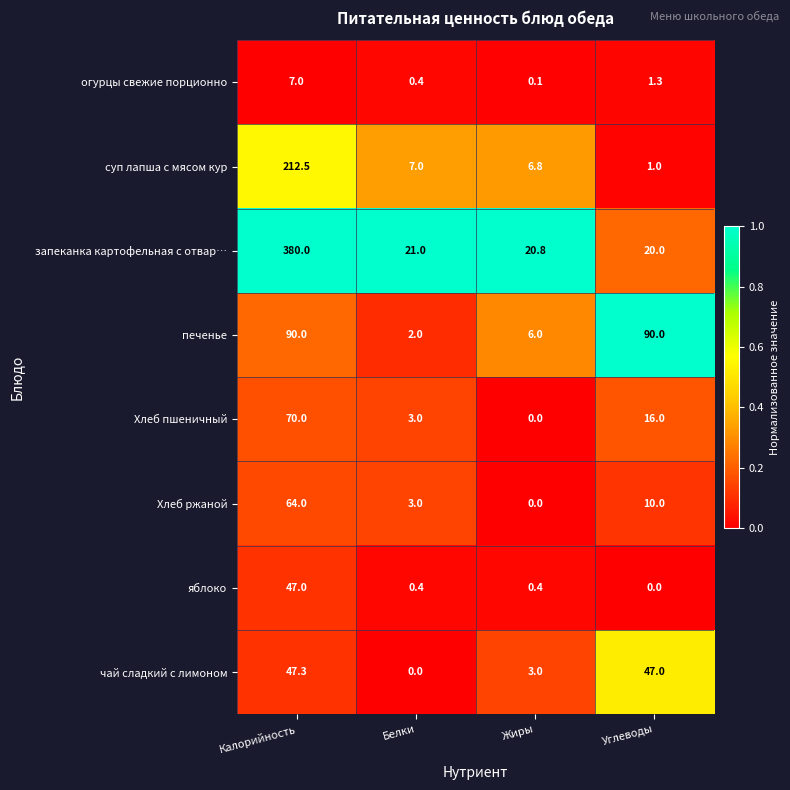

What is the difference between the огурцы свежие порционно values at Углеводы and Калорийность?

5.7